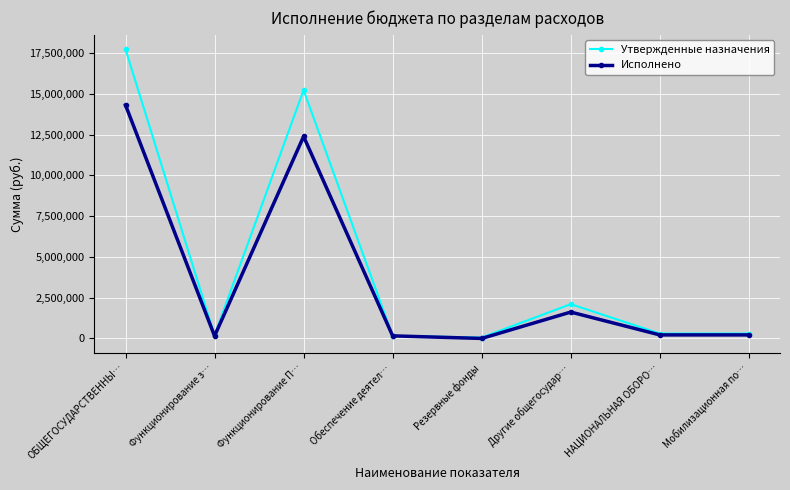

What is the difference between the second highest and minimum values in the Исполнено series?

12380707.1